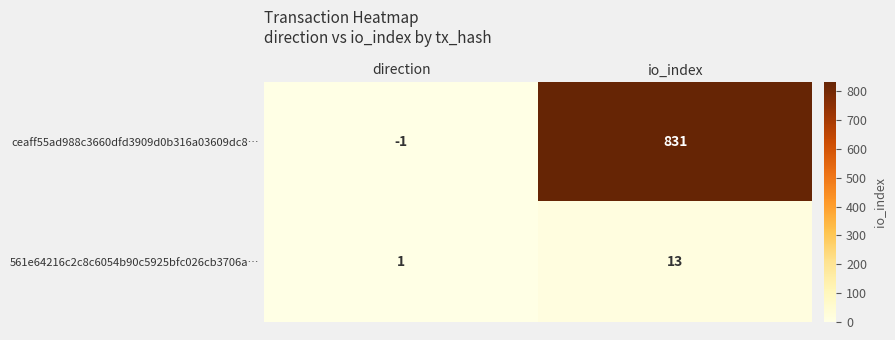

Reading left to right, what are all the values shown in this chart?

ceaff55ad988c3660dfd3909d0b316a03609dc8…: -1	831
561e64216c2c8c6054b90c5925bfc026cb3706a…: 1	13